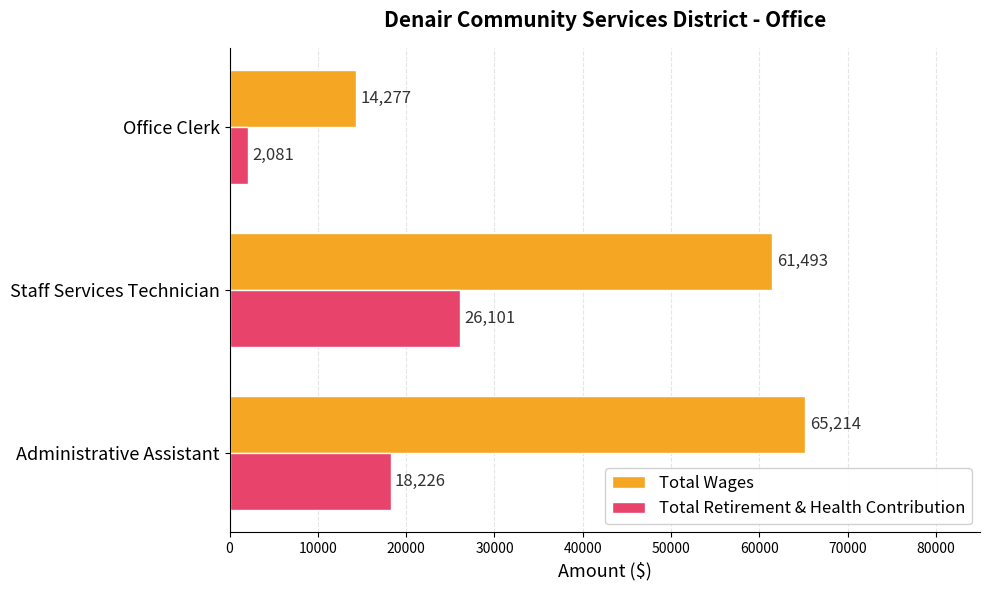

What are all the series names shown in the legend?

Total Wages, Total Retirement & Health Contribution